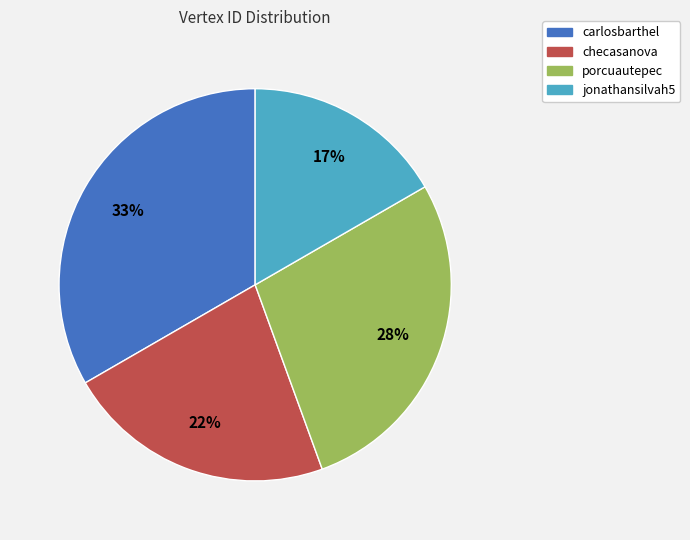

How many segments does this pie chart have?

4